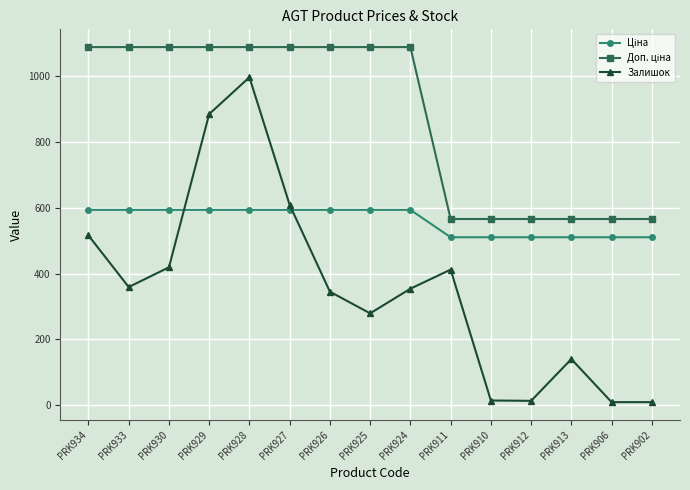

True or false: Залишок has a value of 1040.9 at PRK927.

False